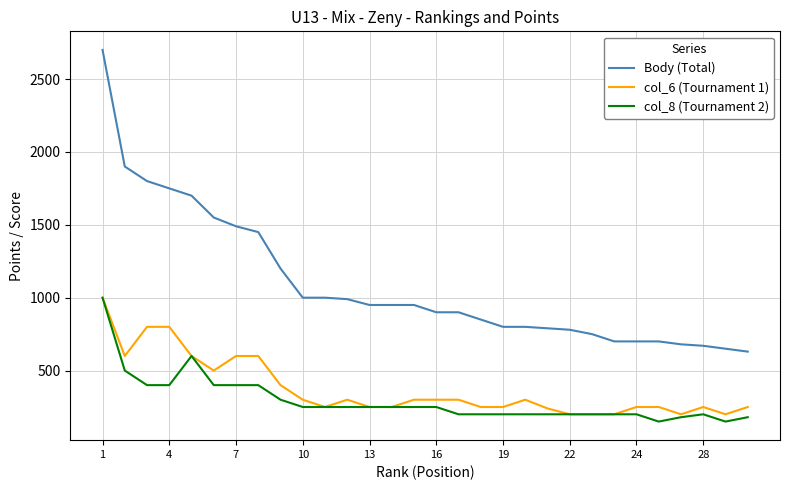

Which series has the largest total across all categories?

Body (Total)